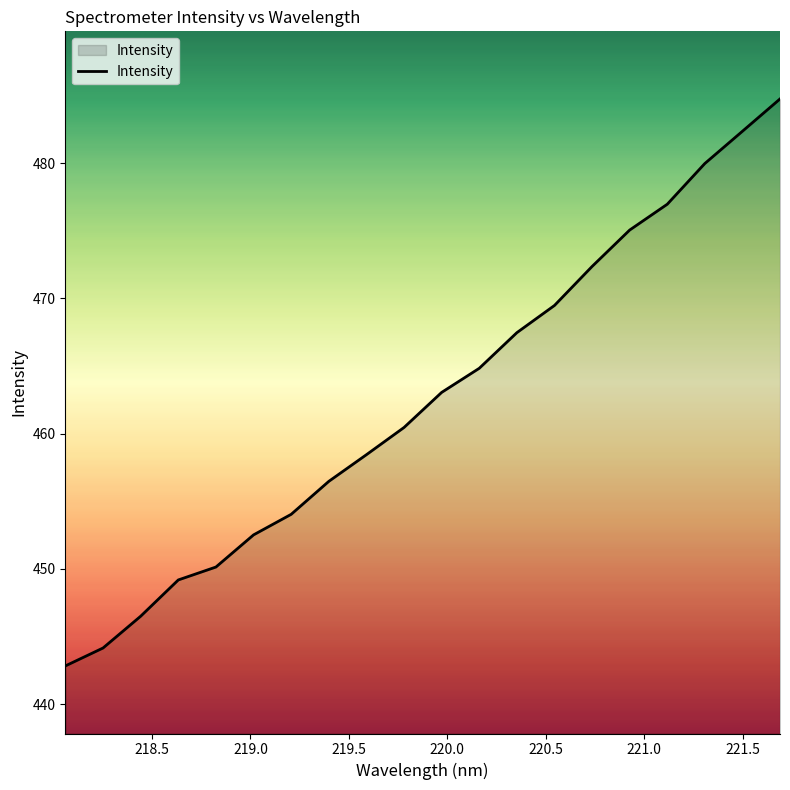

Does the chart have visible grid lines?

No